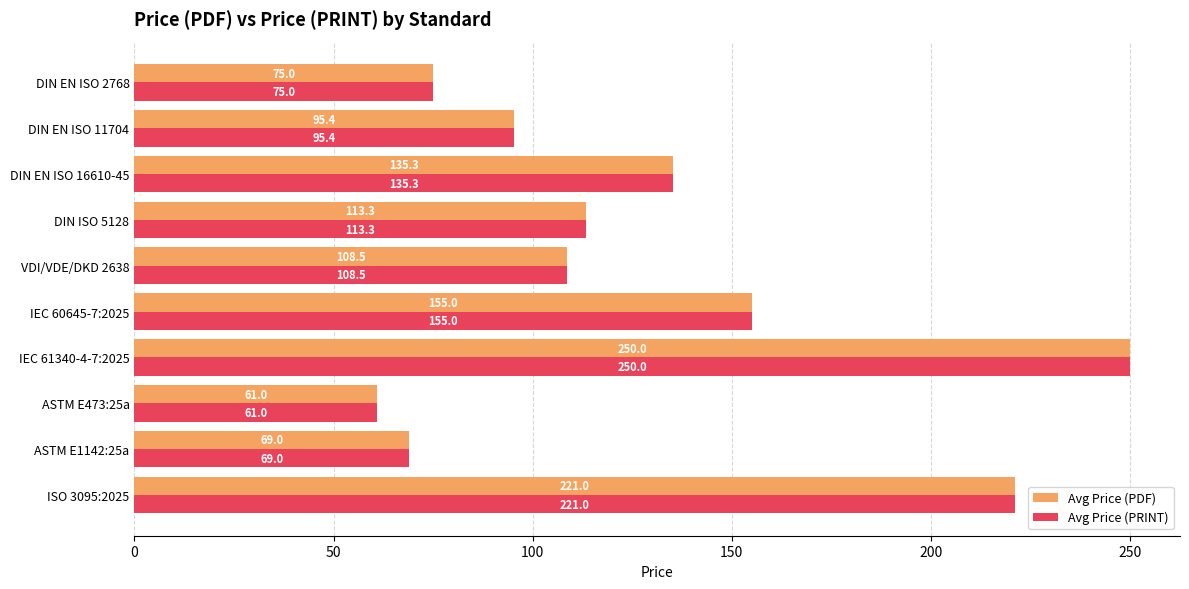

True or false: Avg Price (PRINT) has a value of 75.0 at DIN EN ISO 2768.

True